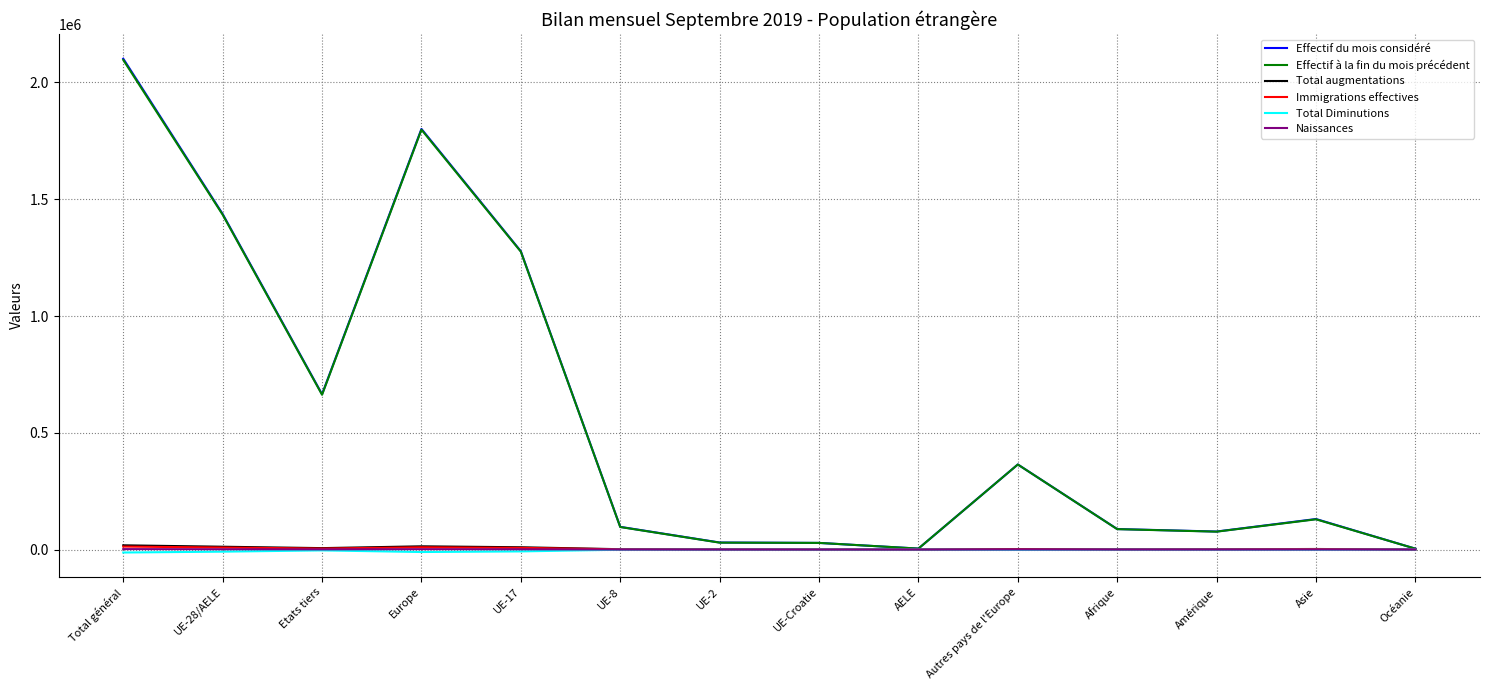

What is the sum of all Total Diminutions values?

-48929